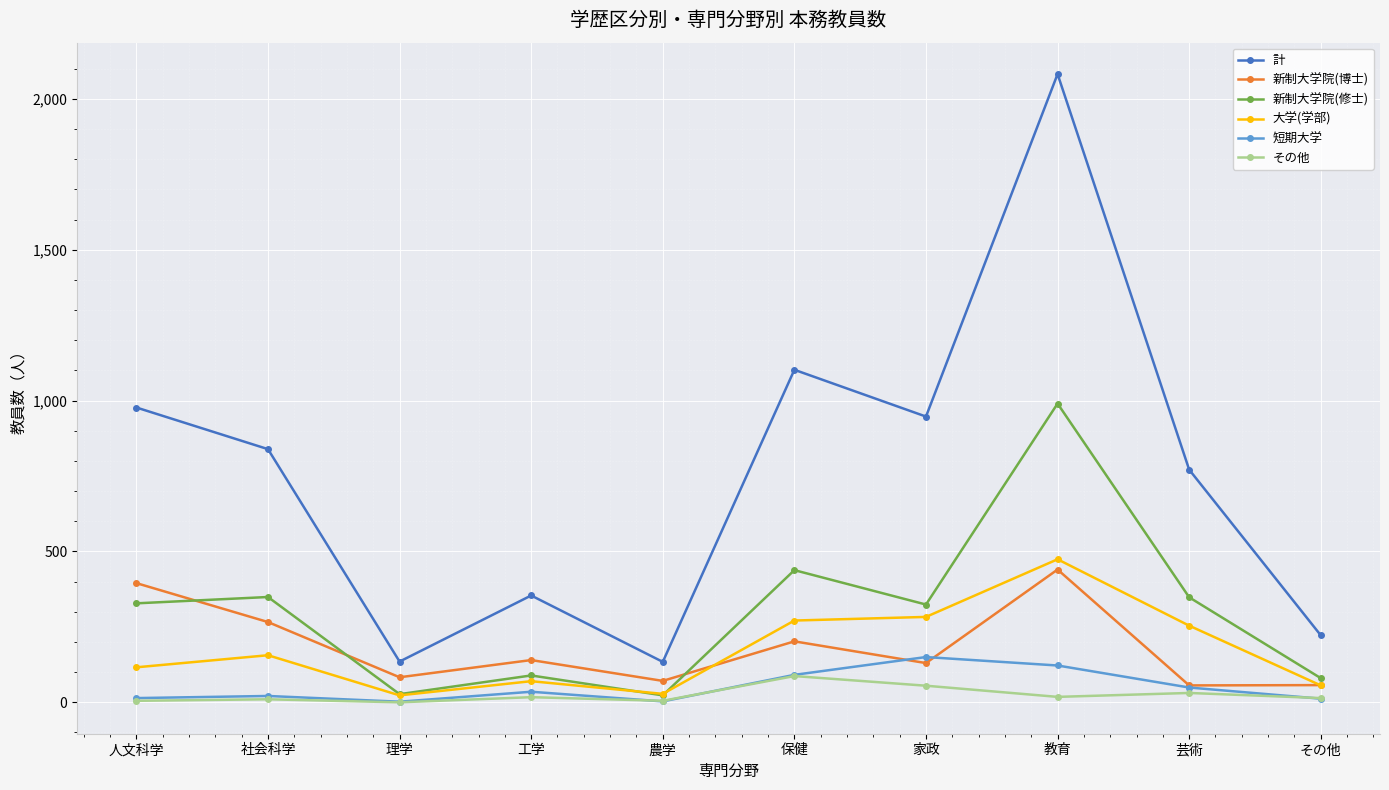

What is the sum of the 計 values at 人文科学 and 家政?

1924